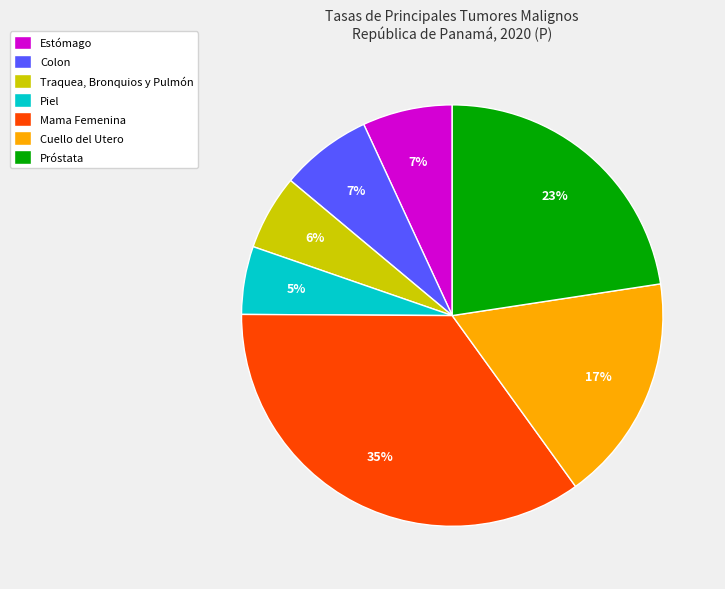

To the nearest percent, what is the difference between the largest and smallest slice percentages?

30%